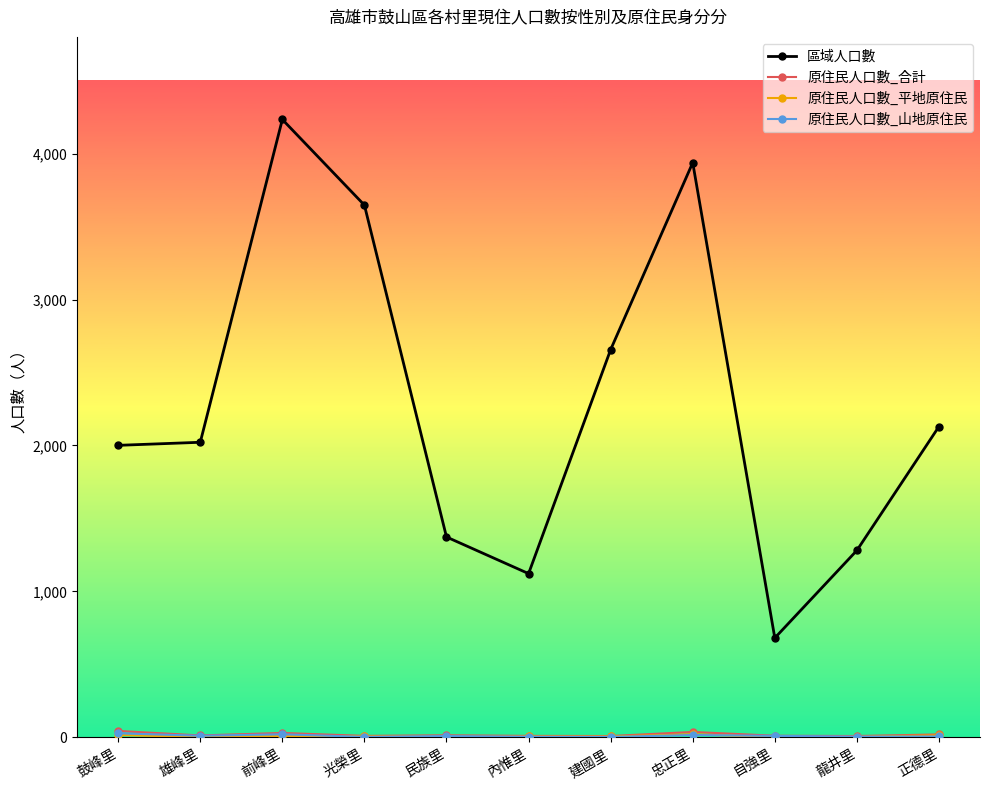

Which series has the largest total across all categories?

區域人口數